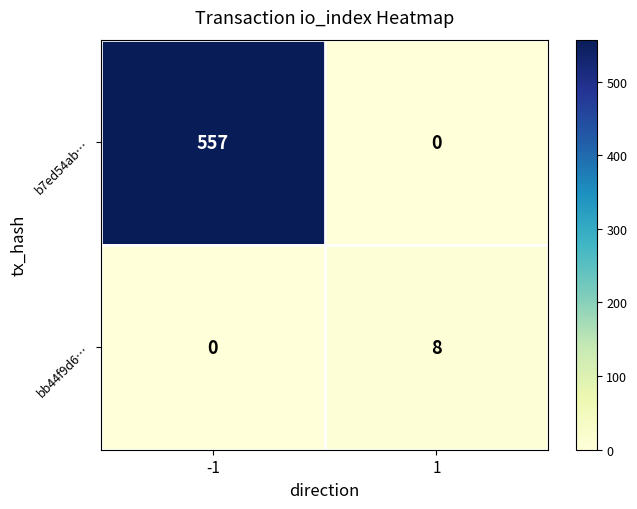

Reading right to left, transcribe all the data shown in this chart.

b7ed54ab…: 0	557
bb44f9d6…: 8	0